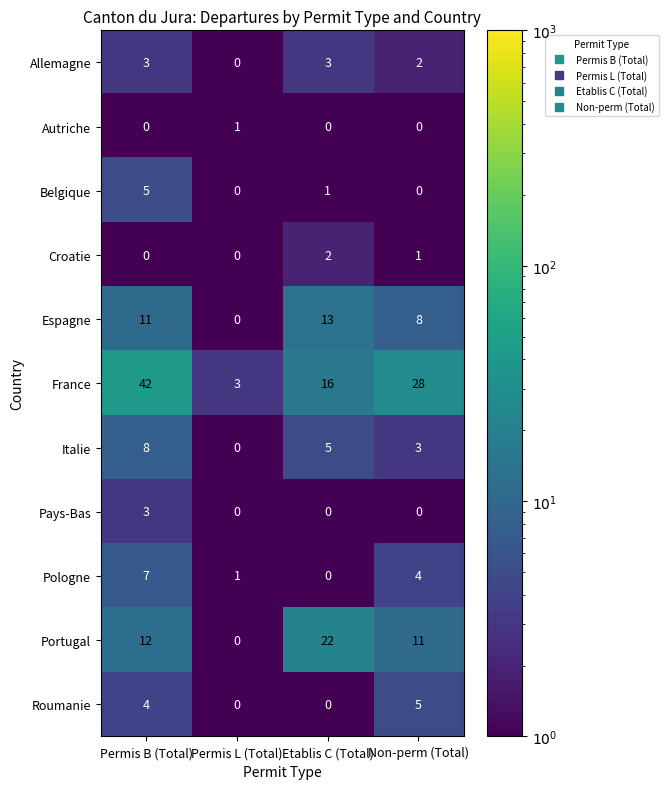

How many data points does each series have?

4